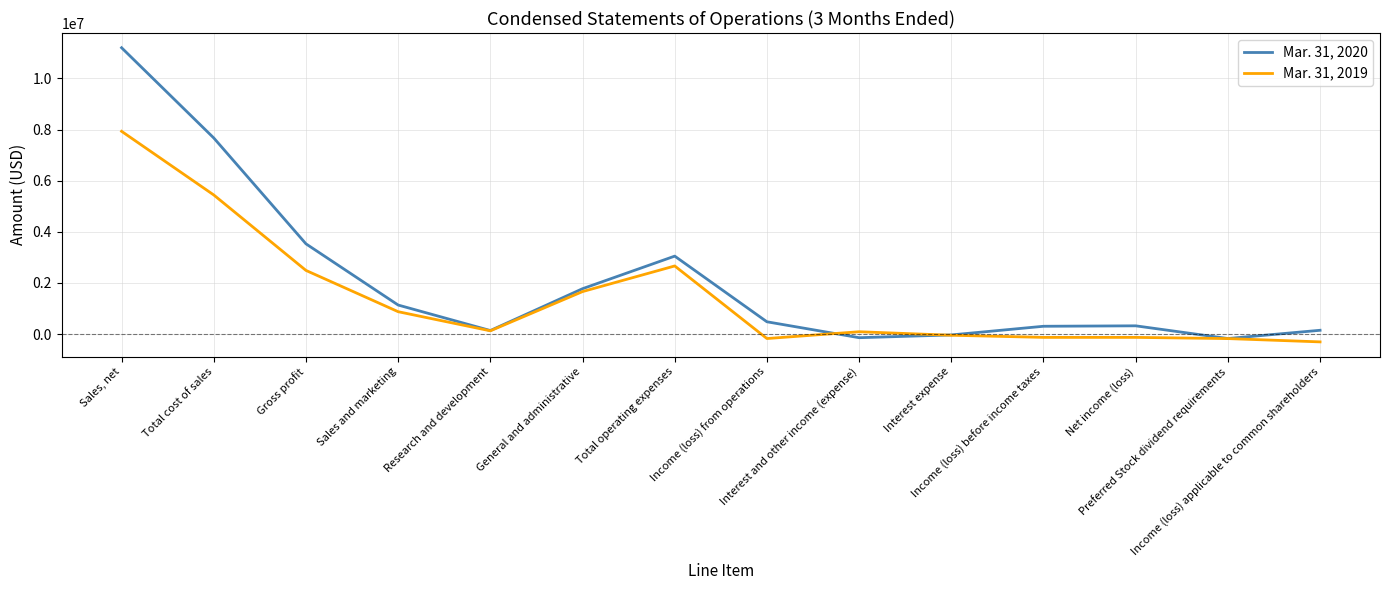

Which series has the largest total across all categories?

Mar. 31, 2020